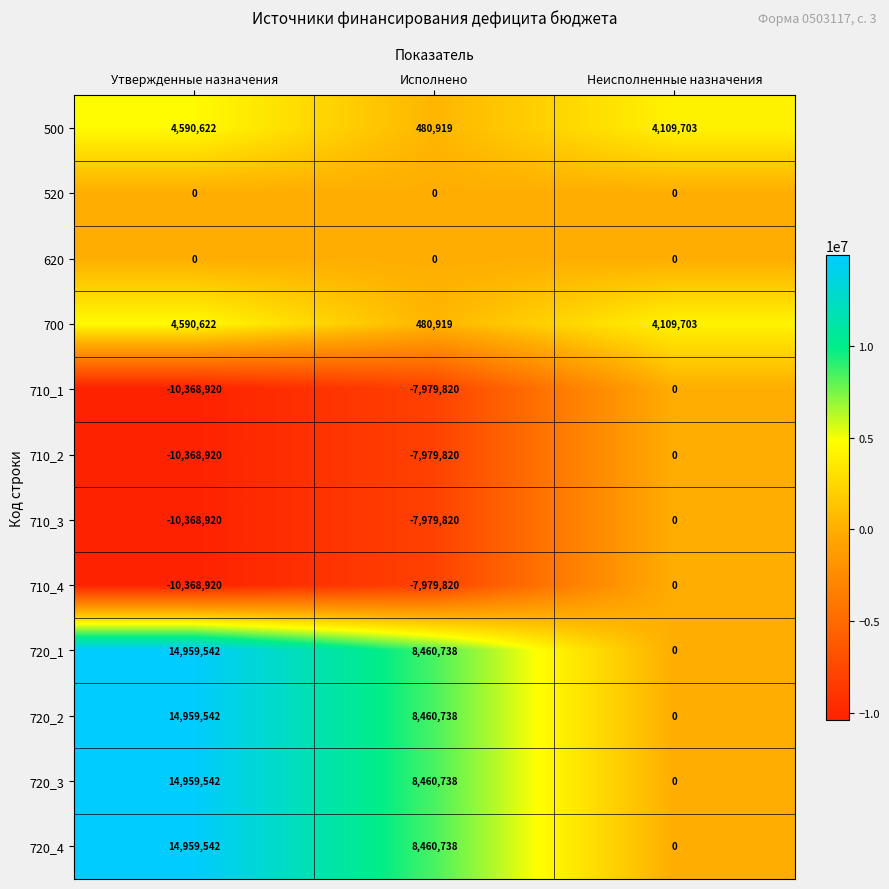

What is the minimum value shown in the chart?

-10368920